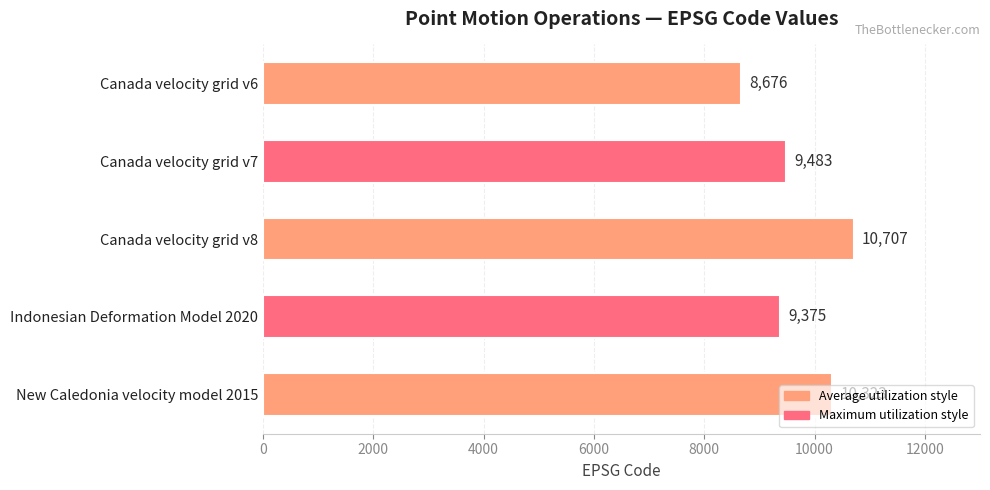

What is the difference between the maximum and second lowest values?

1332